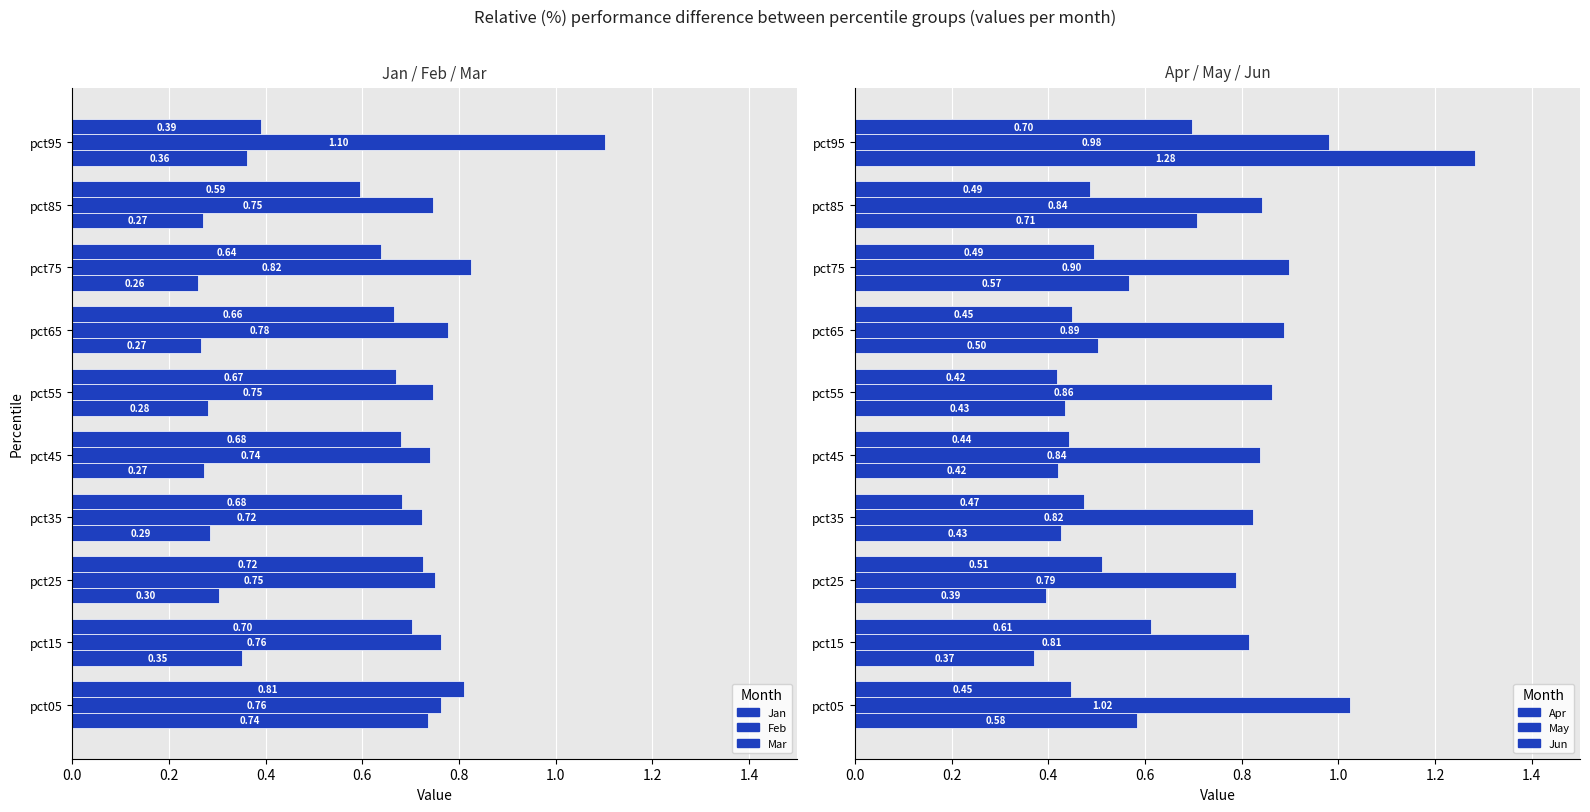

What is the sum of all Jun values?

5.0